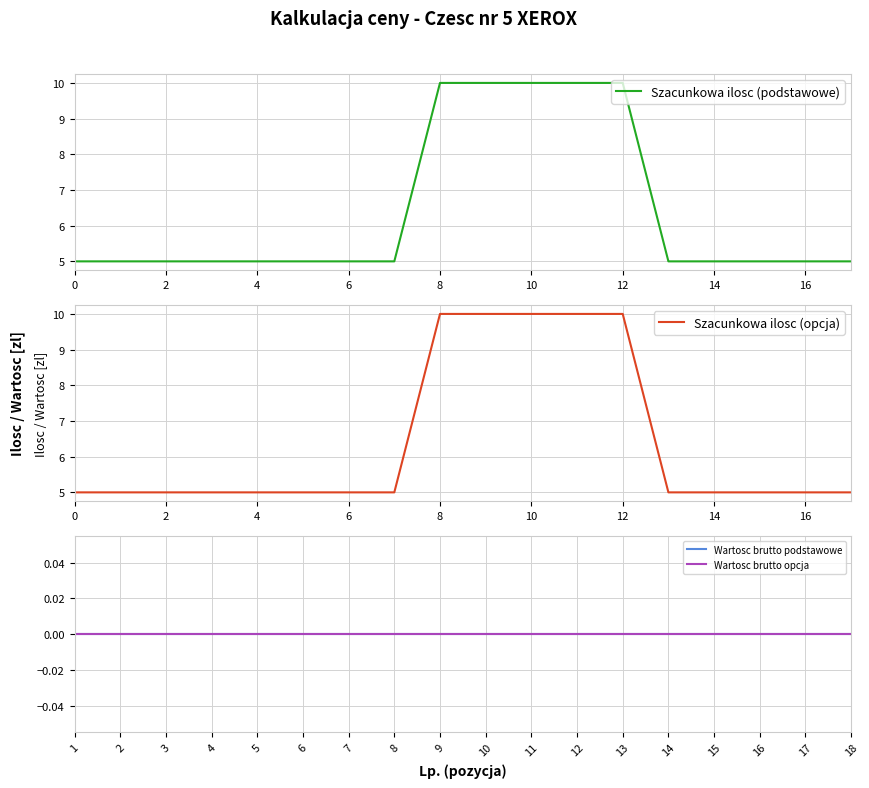

What is the minimum value for Szacunkowa ilosc (podstawowe)?

5